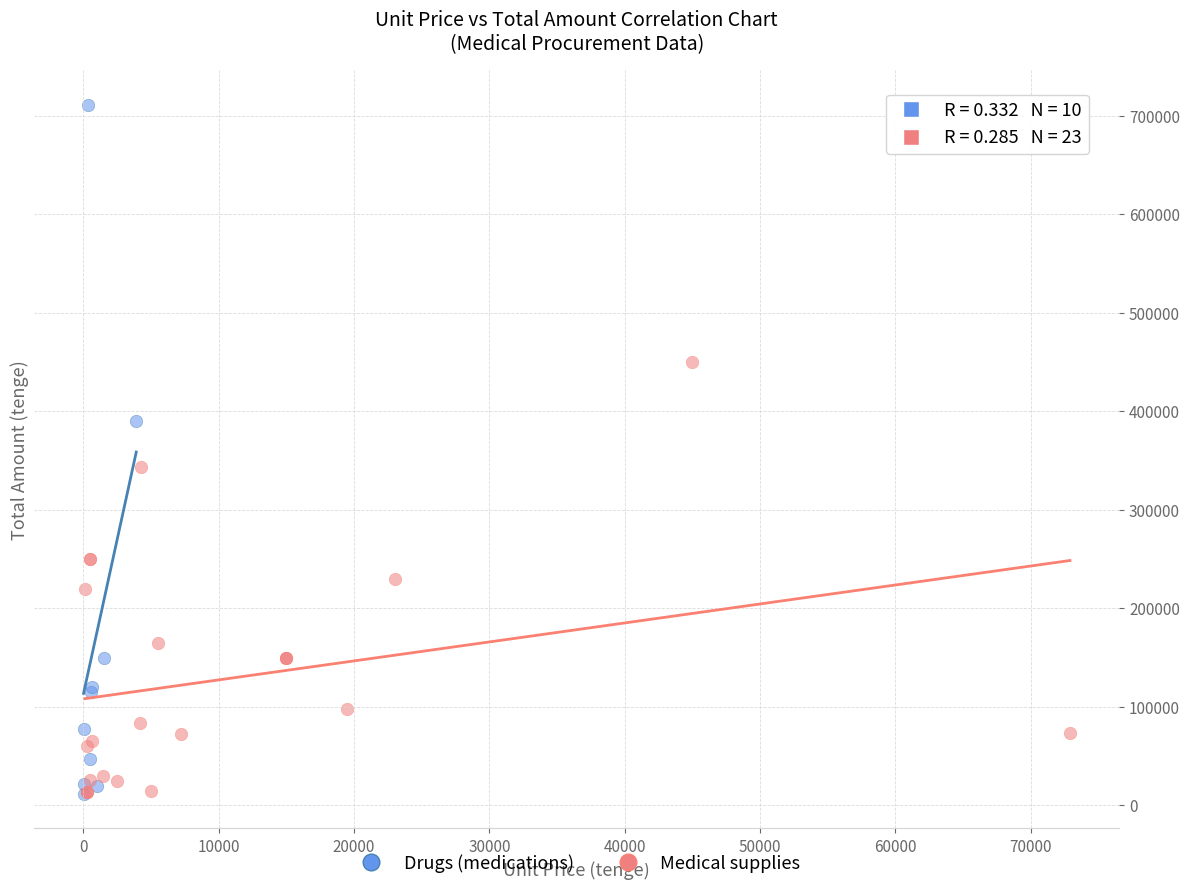

What are all the series names shown in the legend?

Drugs (medications), Medical supplies